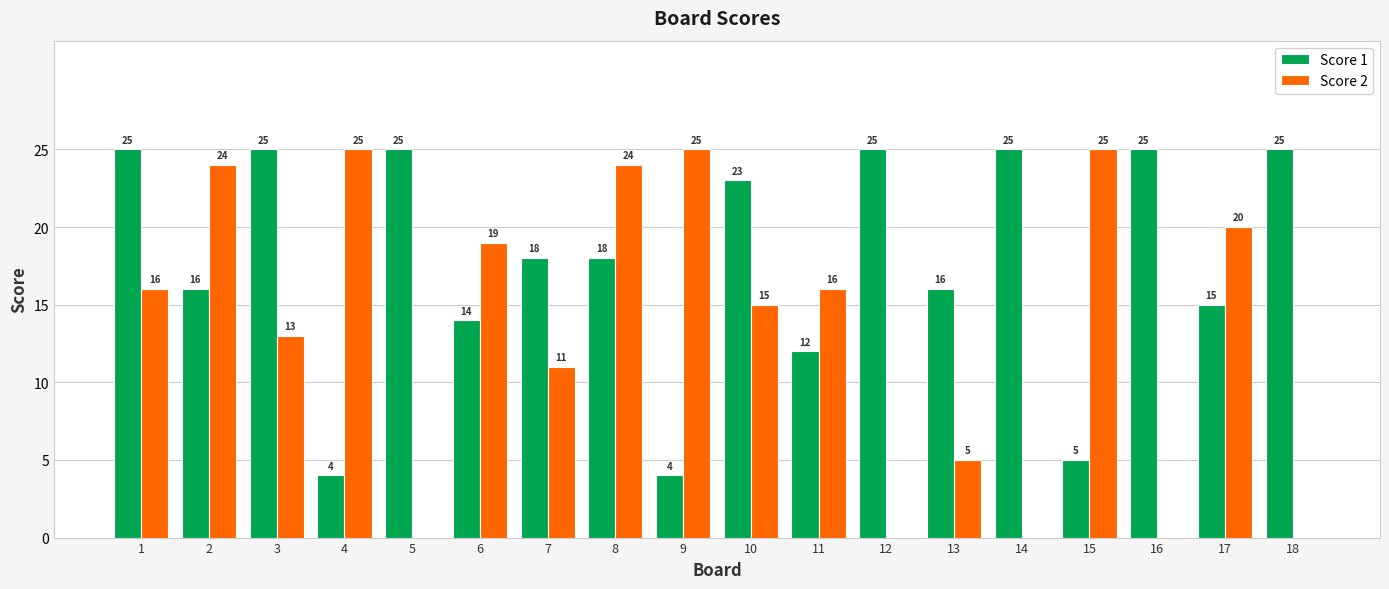

What is the sum of the Score 1 values at 5 and 18?

50